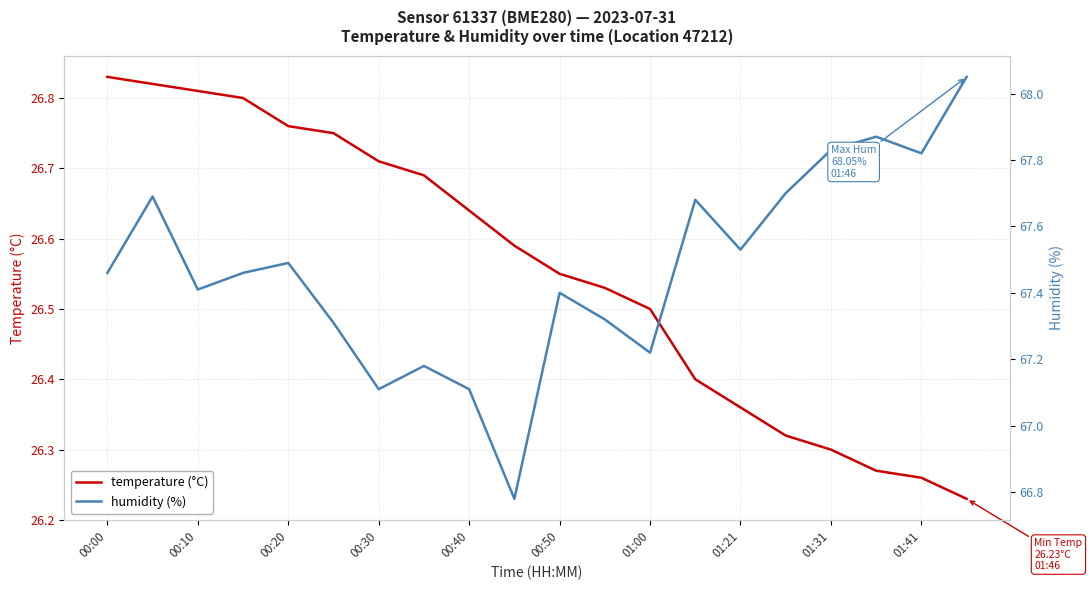

Reading left to right, extract all data points from this chart.

temperature: 26.8	26.8	26.8	26.8	26.8	26.8	26.7	26.7	26.6	26.6	26.6	26.5	26.5	26.4	26.4	26.3	26.3	26.3	26.3	26.2
humidity: 67.5	67.7	67.4	67.5	67.5	67.3	67.1	67.2	67.1	66.8	67.4	67.3	67.2	67.7	67.5	67.7	67.8	67.9	67.8	68.0